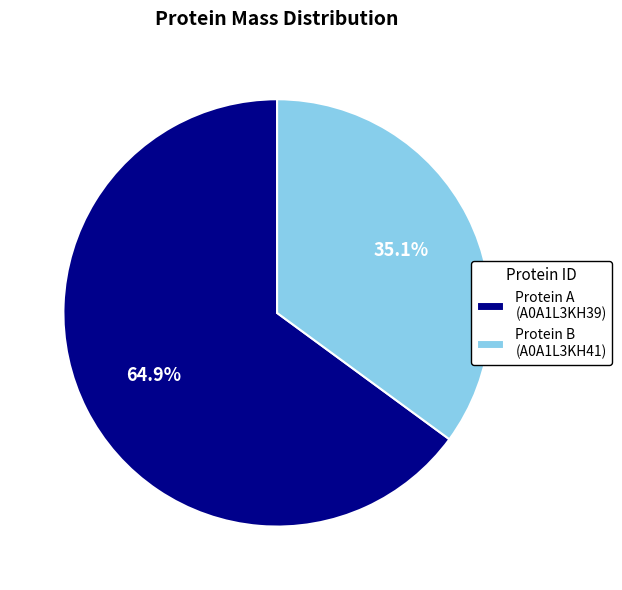

Which has a higher value, Protein A (A0A1L3KH39) or Protein B (A0A1L3KH41)?

Protein A (A0A1L3KH39)